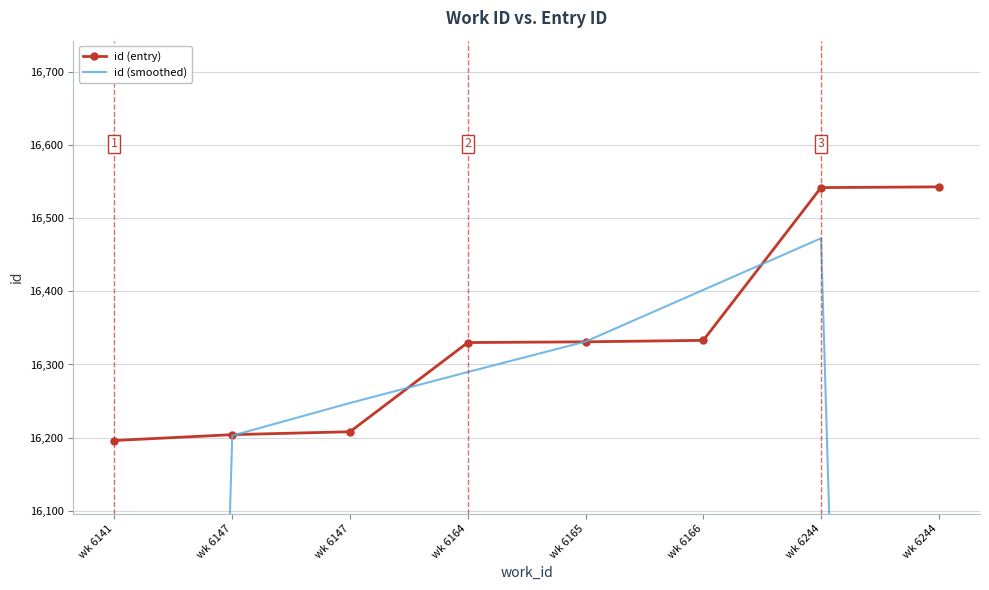

Rank the categories by id (entry) value from highest to lowest.

wk 6244, wk 6244, wk 6166, wk 6165, wk 6164, wk 6147, wk 6147, wk 6141